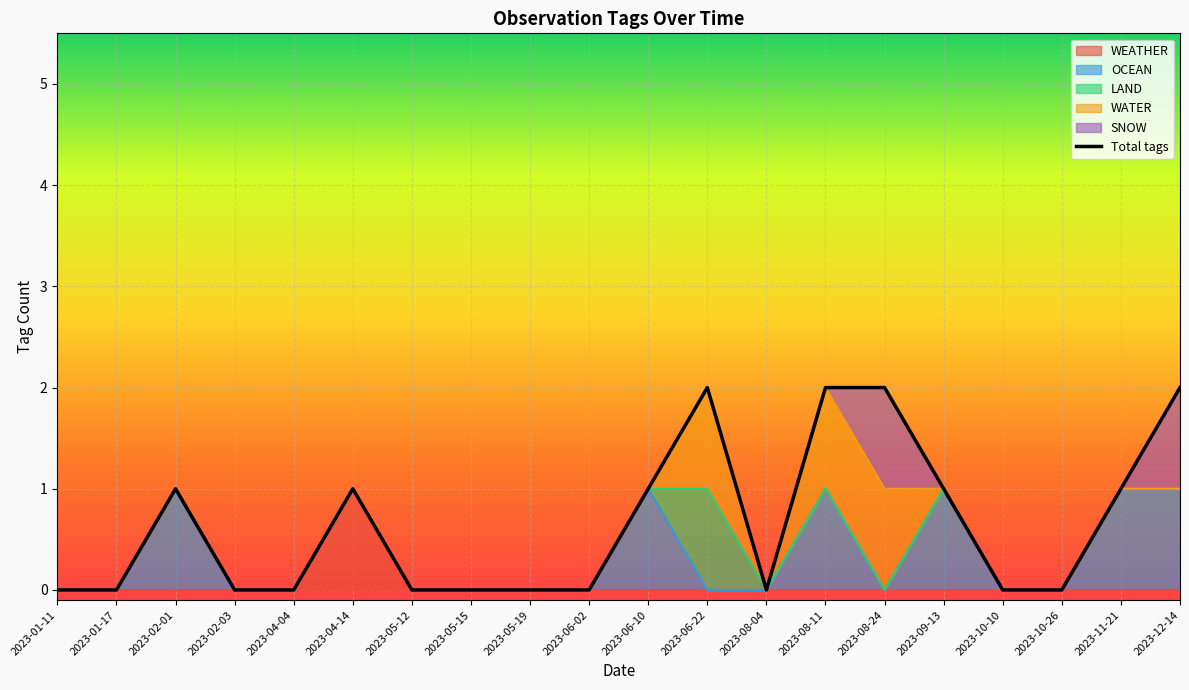

The chart shows a value of 0 at 2023-04-04. True or false?

True